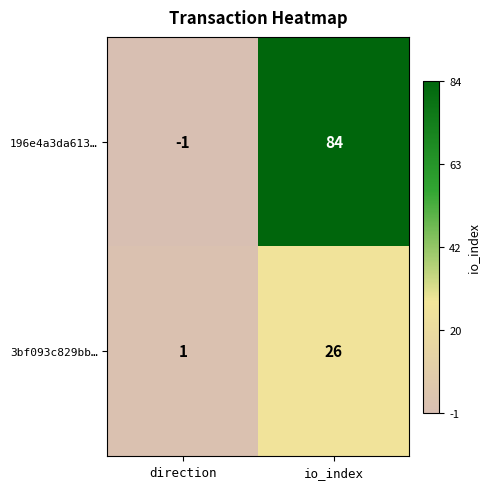

Where is 196e4a3da613… nearest to the value 41?

direction